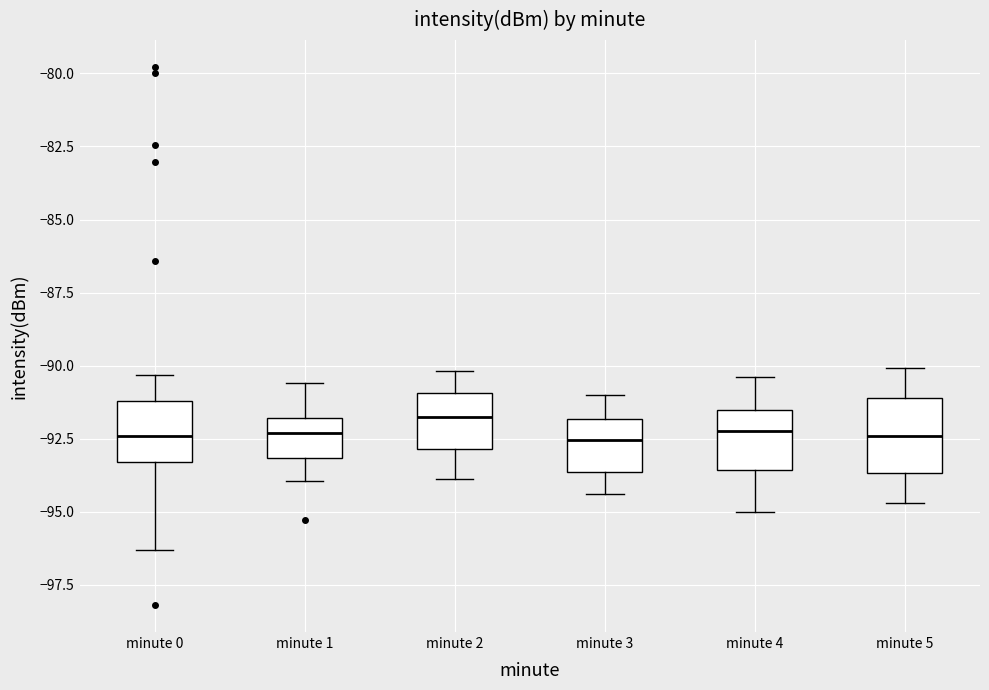

Reading left to right, read every box against the y-axis: the position of its median line, the range the box covers, and the ends of its whiskers. The values are not printed on the chart, so give them approximately, as read against the axis.

minute 0: median -92.5, box -93.5 to -91.0, whiskers -96.5 to -90.5
minute 1: median -92.5, box -93.0 to -92.0, whiskers -94.0 to -90.5
minute 2: median -91.5, box -93.0 to -91.0, whiskers -94.0 to -90.0
minute 3: median -92.5, box -93.5 to -92.0, whiskers -94.5 to -91.0
minute 4: median -92.0, box -93.5 to -91.5, whiskers -95.0 to -90.5
minute 5: median -92.5, box -93.5 to -91.0, whiskers -94.5 to -90.0